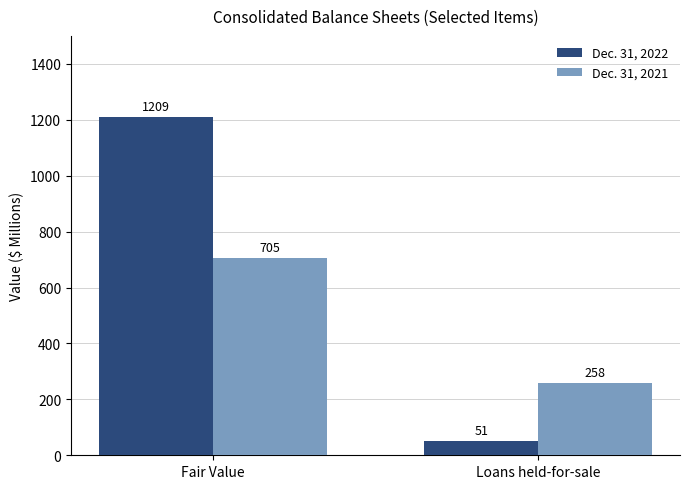

What is the maximum value for Dec. 31, 2021?

705